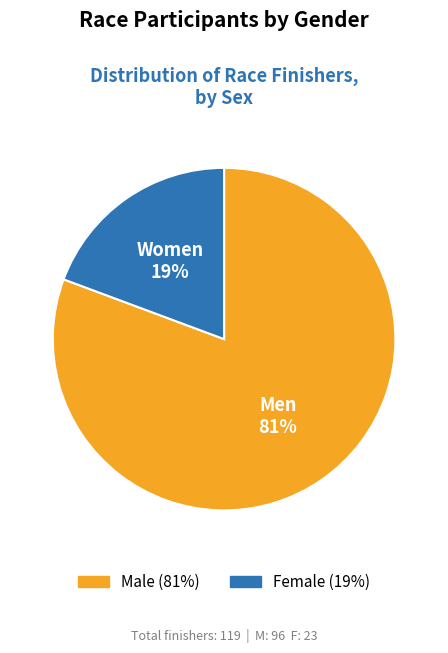

Is there a majority slice in this chart?

Yes